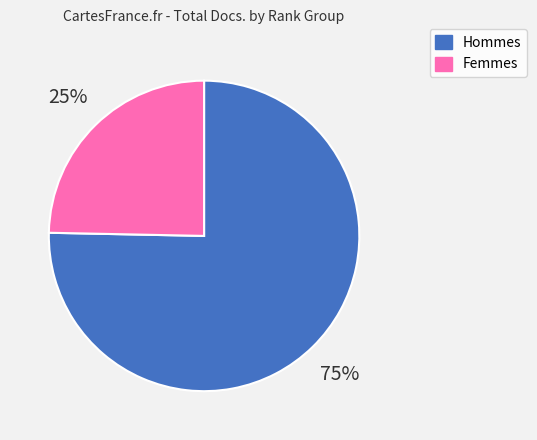

Is there a majority slice in this chart?

Yes